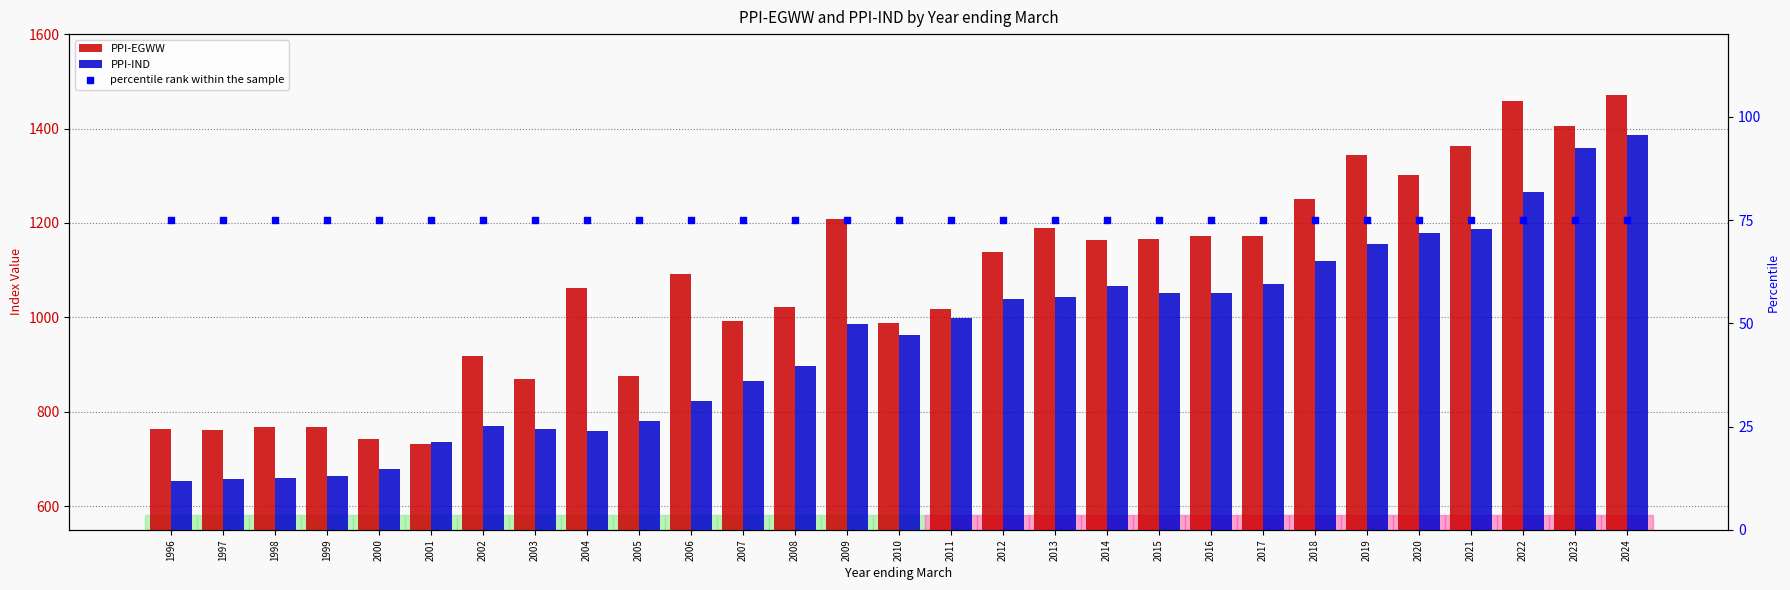

Which series contains the lowest Y value?

percentile rank within the sample